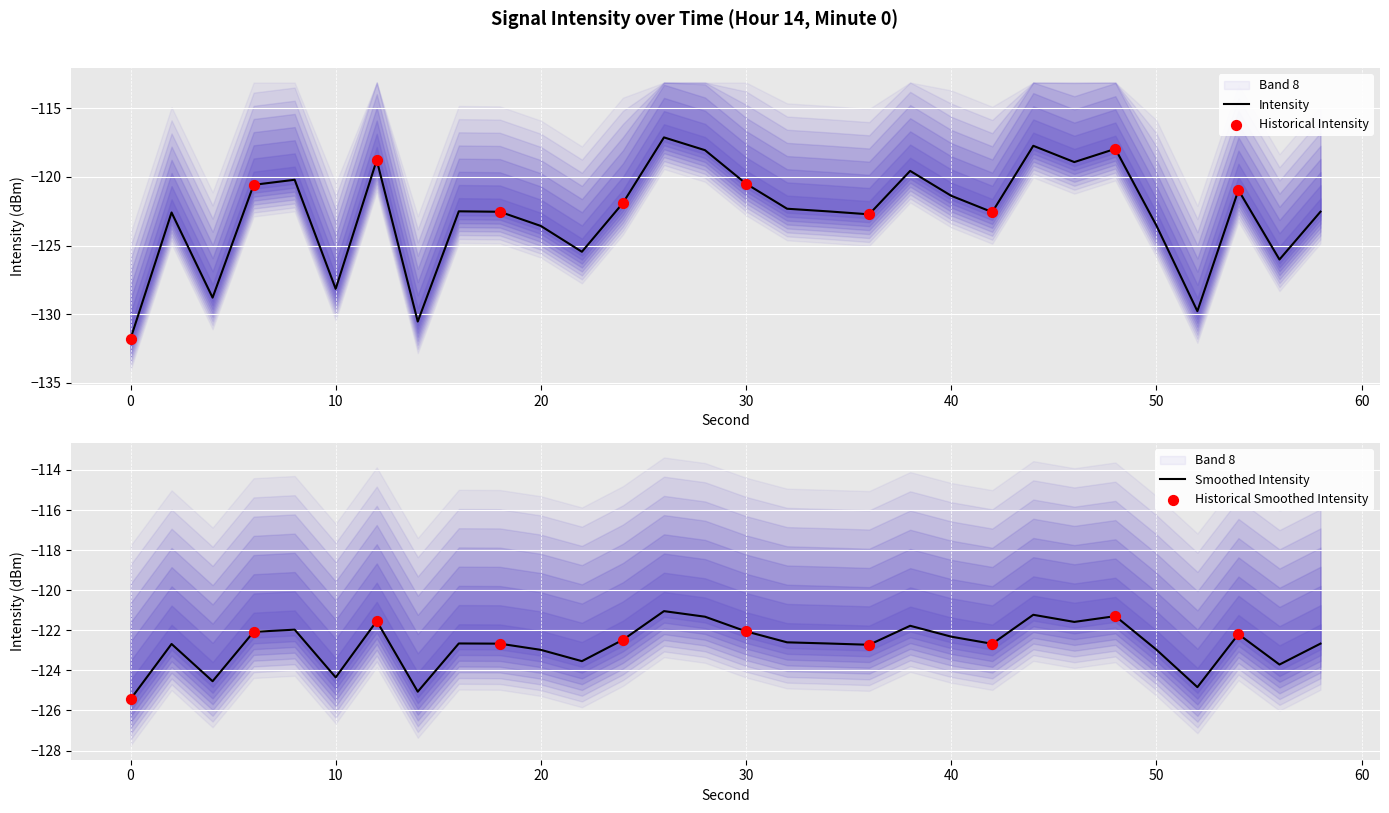

Which has a higher value, 26 or 54?

26